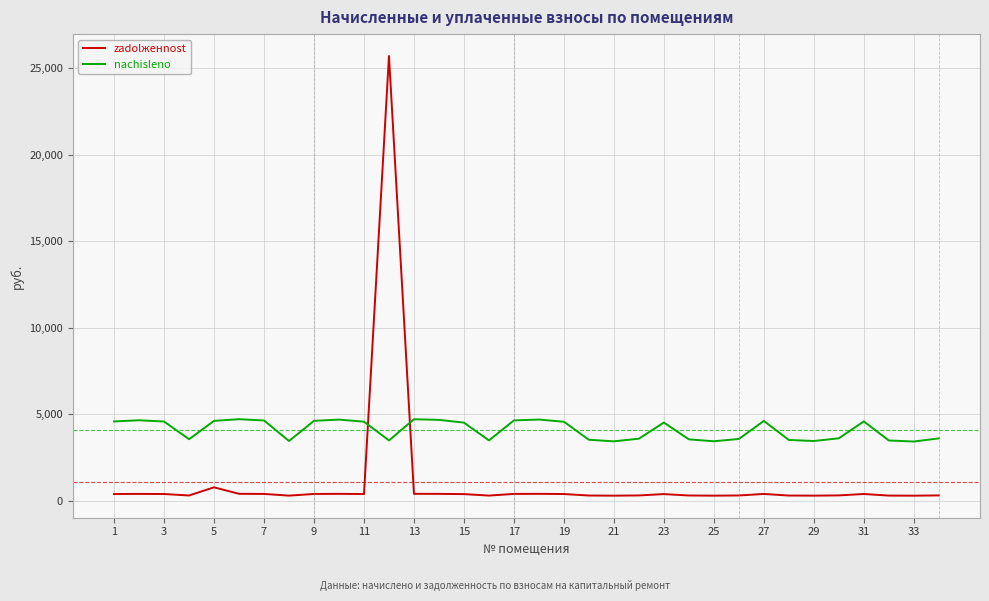

How many intersections are there between nachisleno and zadolженnost?

2